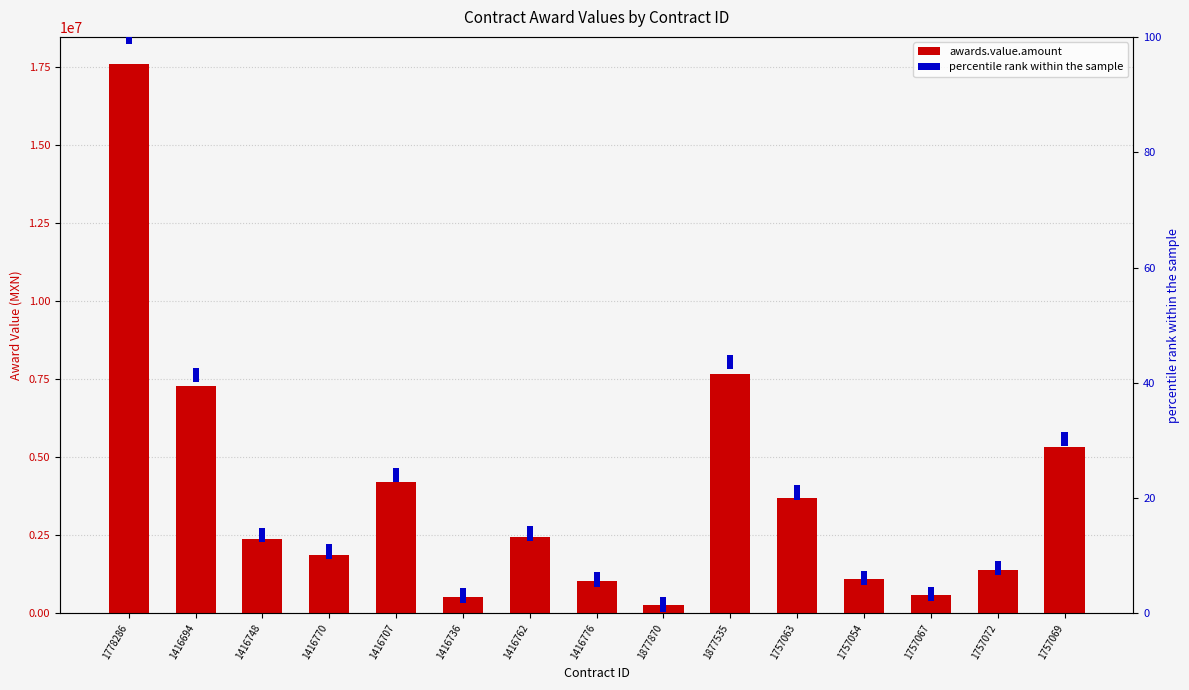

At which label is percentile rank within the sample closest to 2?

1778286